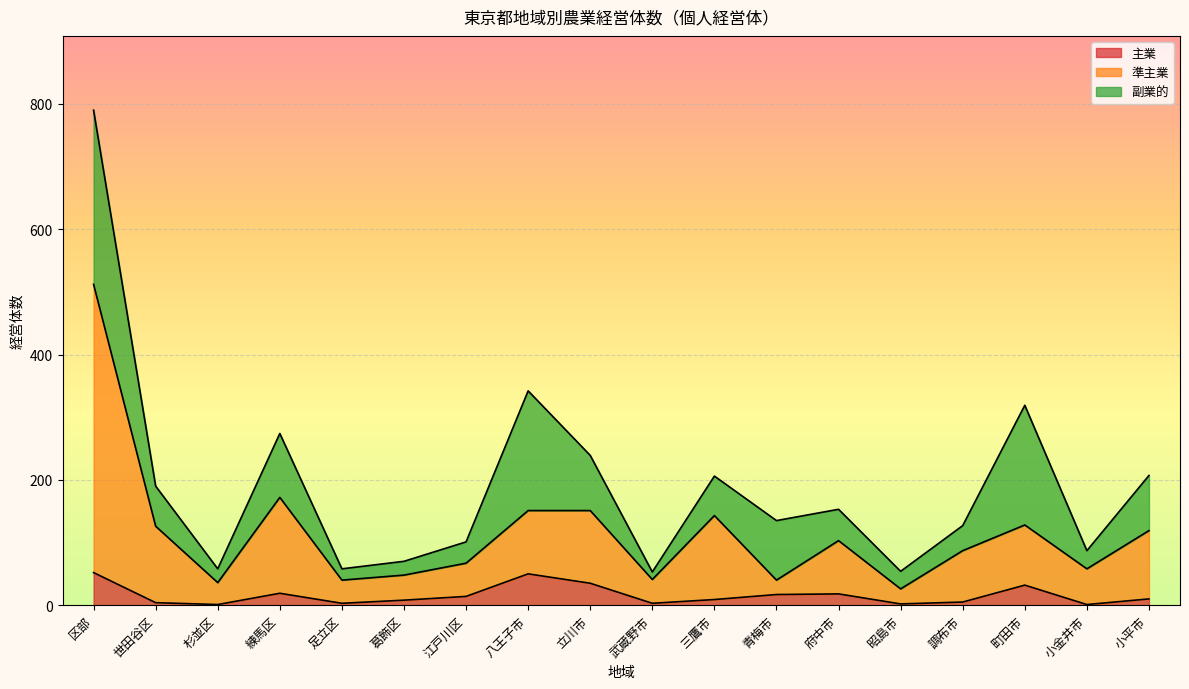

True or false: 準主業 and 主業 cross at least once.

False